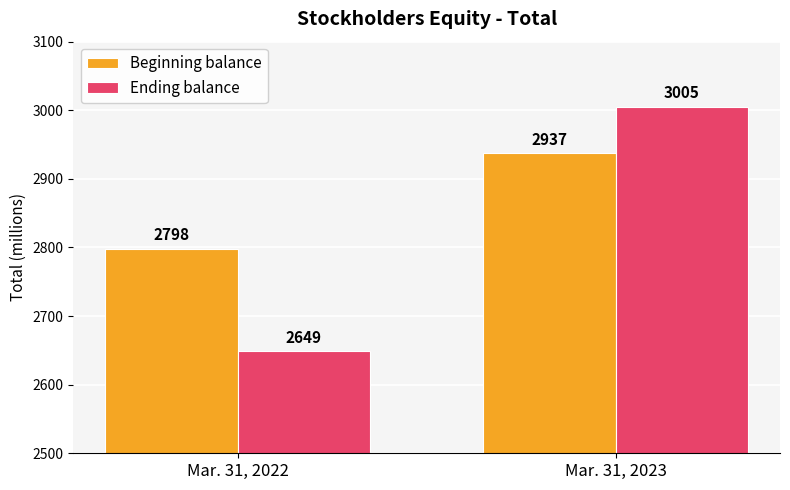

What is the average value of the Beginning balance series?

2868